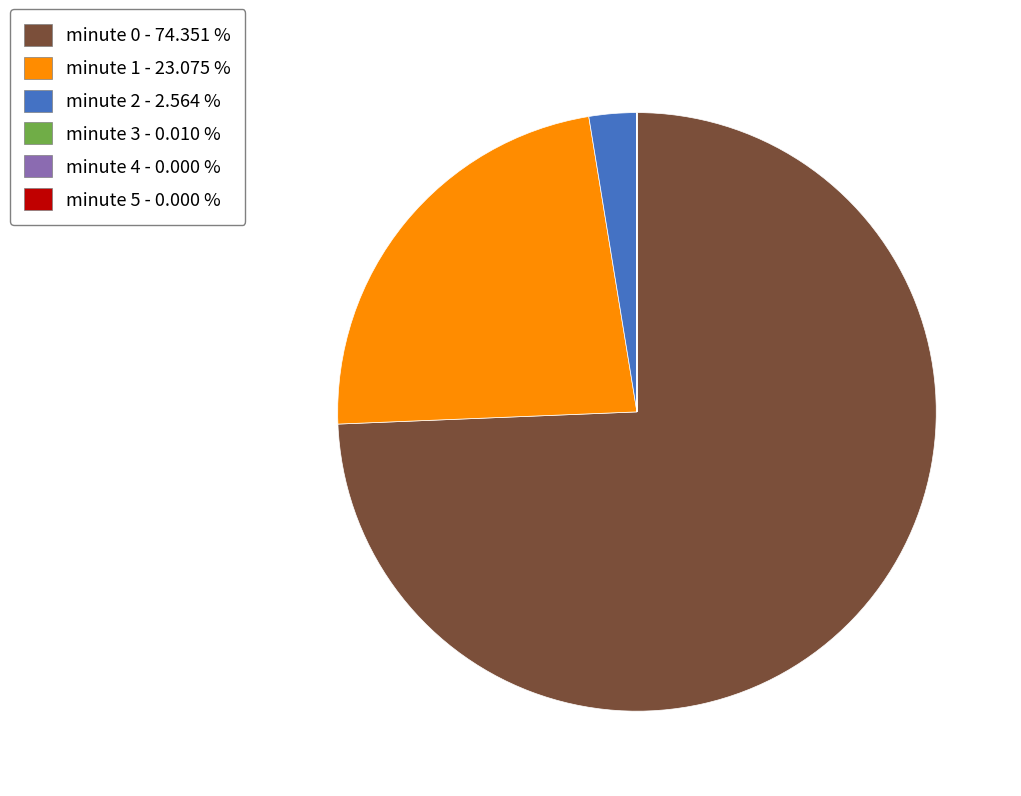

Is there any slice that represents more than half of the pie?

Yes